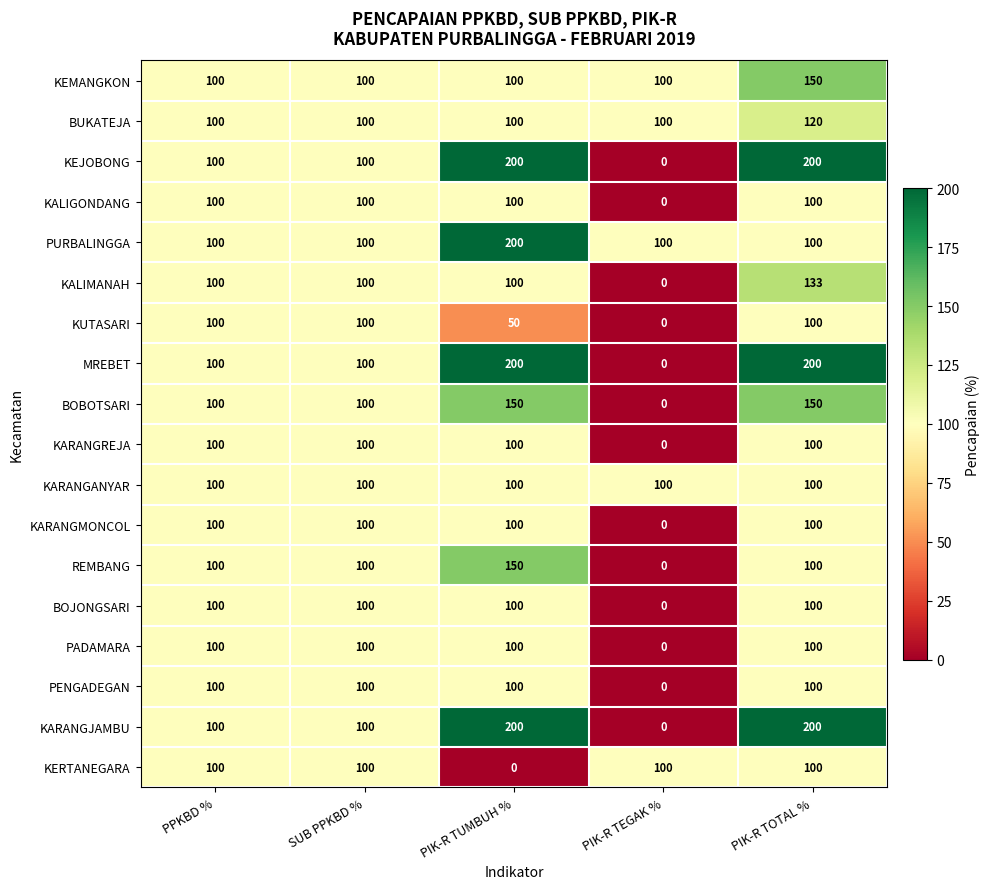

What is the sum of all PENGADEGAN values?

400